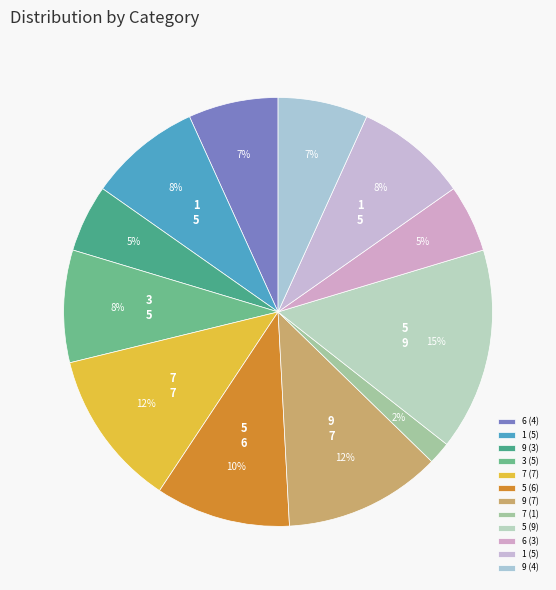

How many slices are in this pie chart?

12